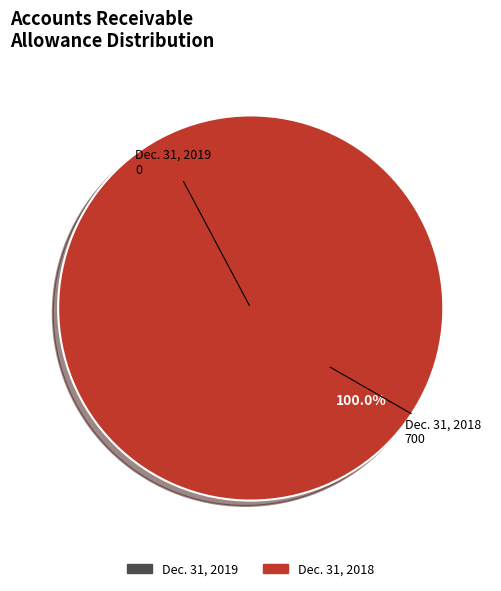

Is it true that Dec. 31, 2018 is 95% of the pie?

False